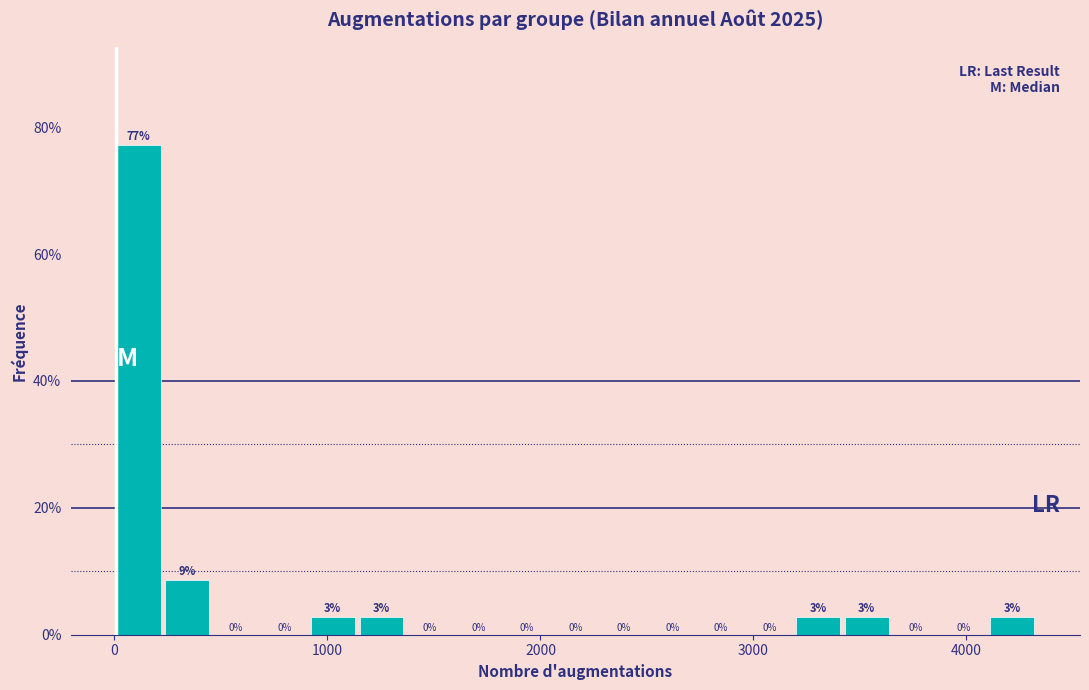

Read against the x-axis, roughly where is the centre of the tallest bar?

100